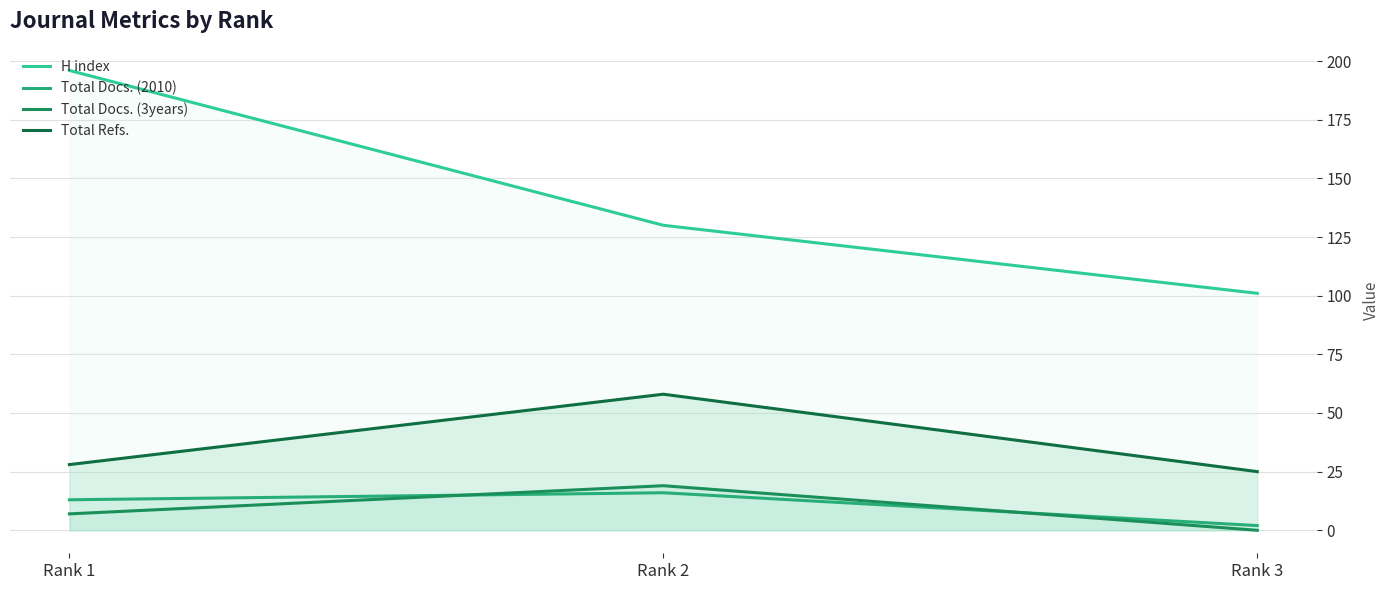

Is the value of Total Docs. (3years) at Rank 3 greater than the value of Total Refs. at Rank 1?

No